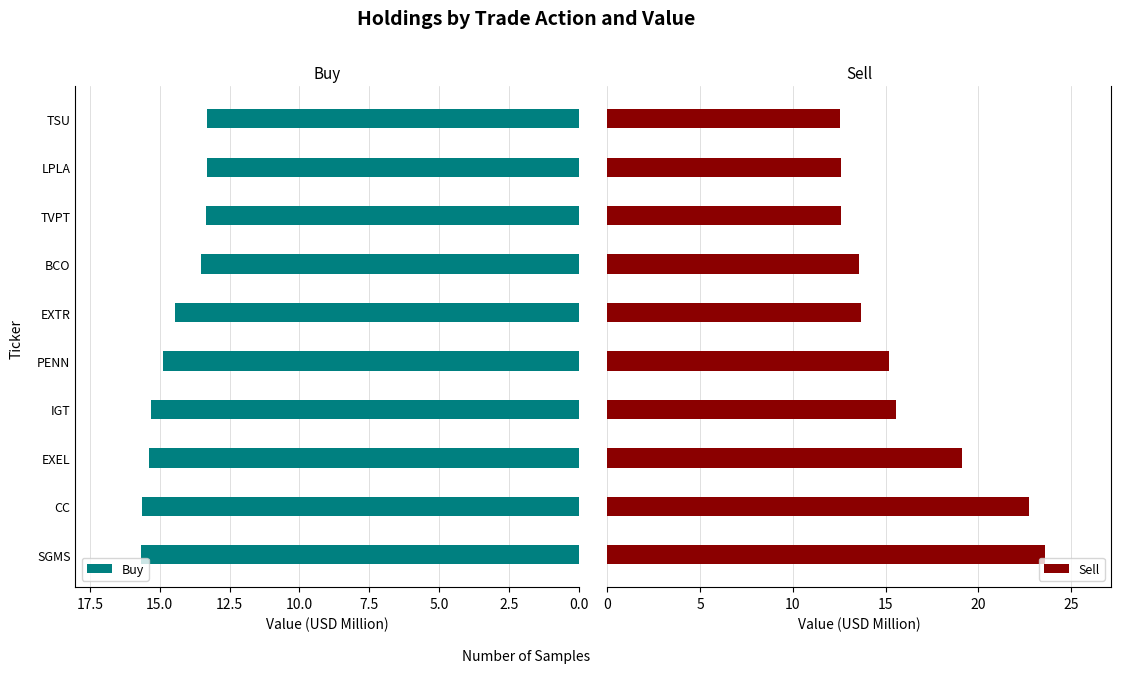

The value of Buy at LPLA is 13.3. True or false?

True